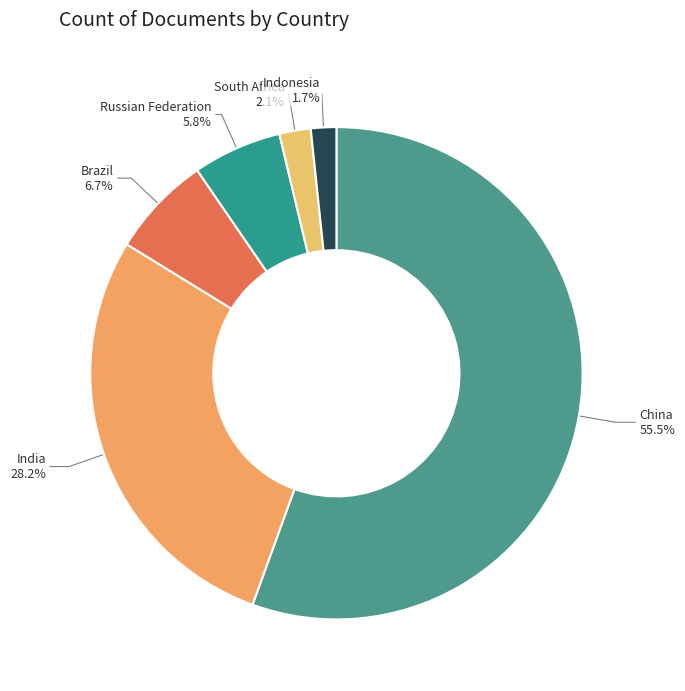

What is the largest slice in the pie chart?

China